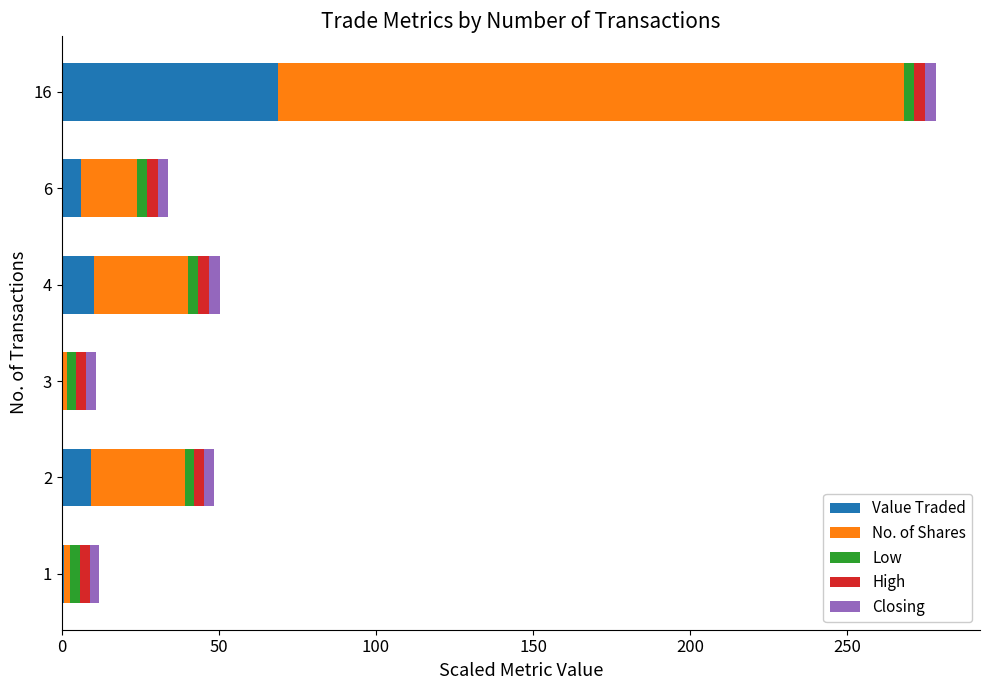

True or false: Value Traded has a value of 5.9 at 6.

True